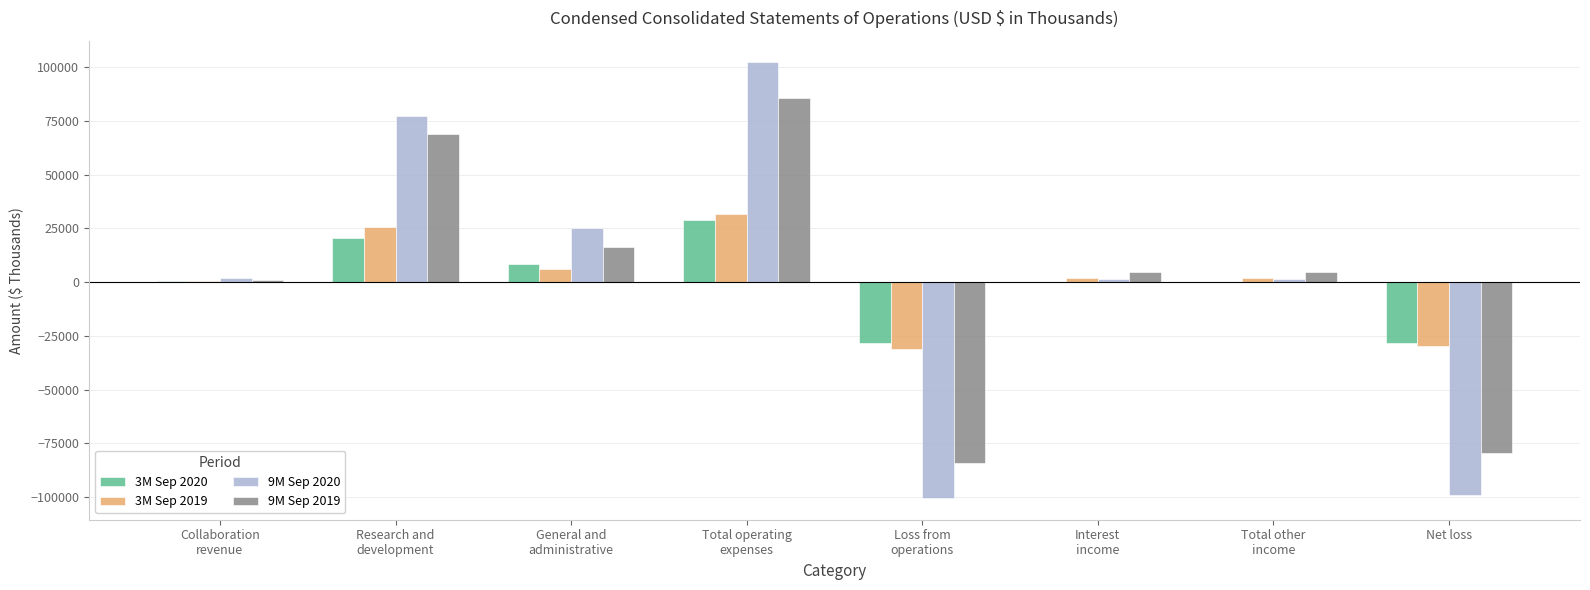

True or false: 3M Sep 2019 has a value of -40278 at Net loss.

False